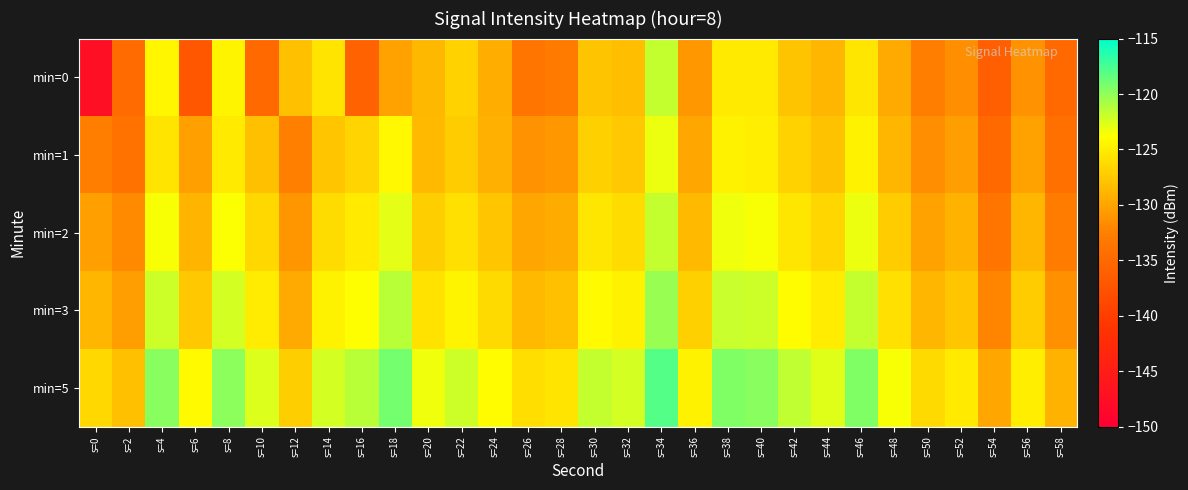

What is the spread (max minus min) of values at s=50?

6.3